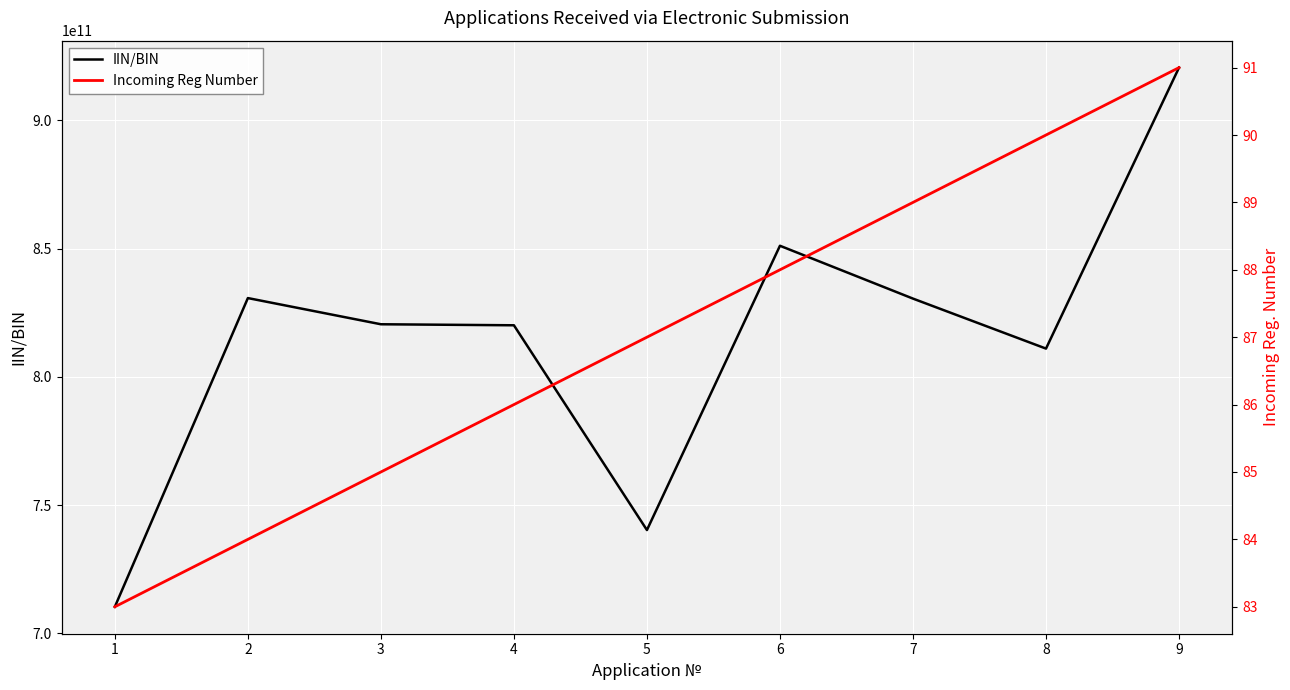

At 2, list the series in order from largest to smallest.

IIN/BIN, Incoming Reg Number